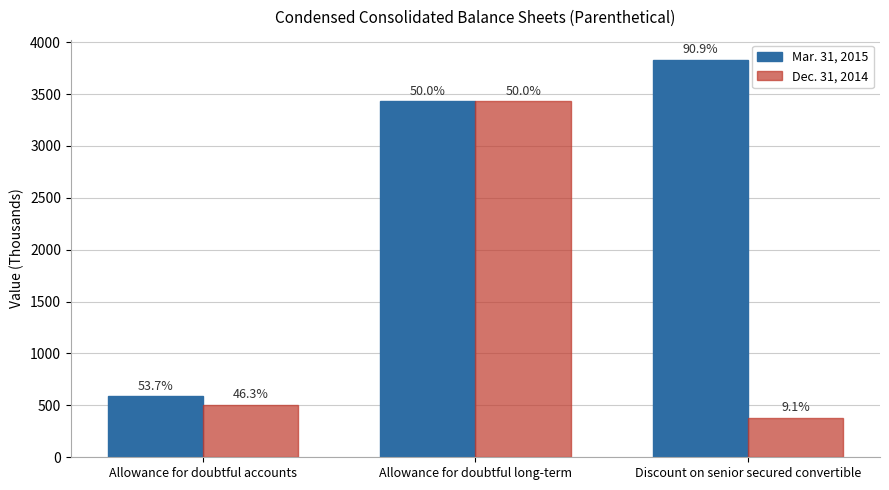

What is the difference between the highest and lowest values at Allowance for doubtful accounts?

81